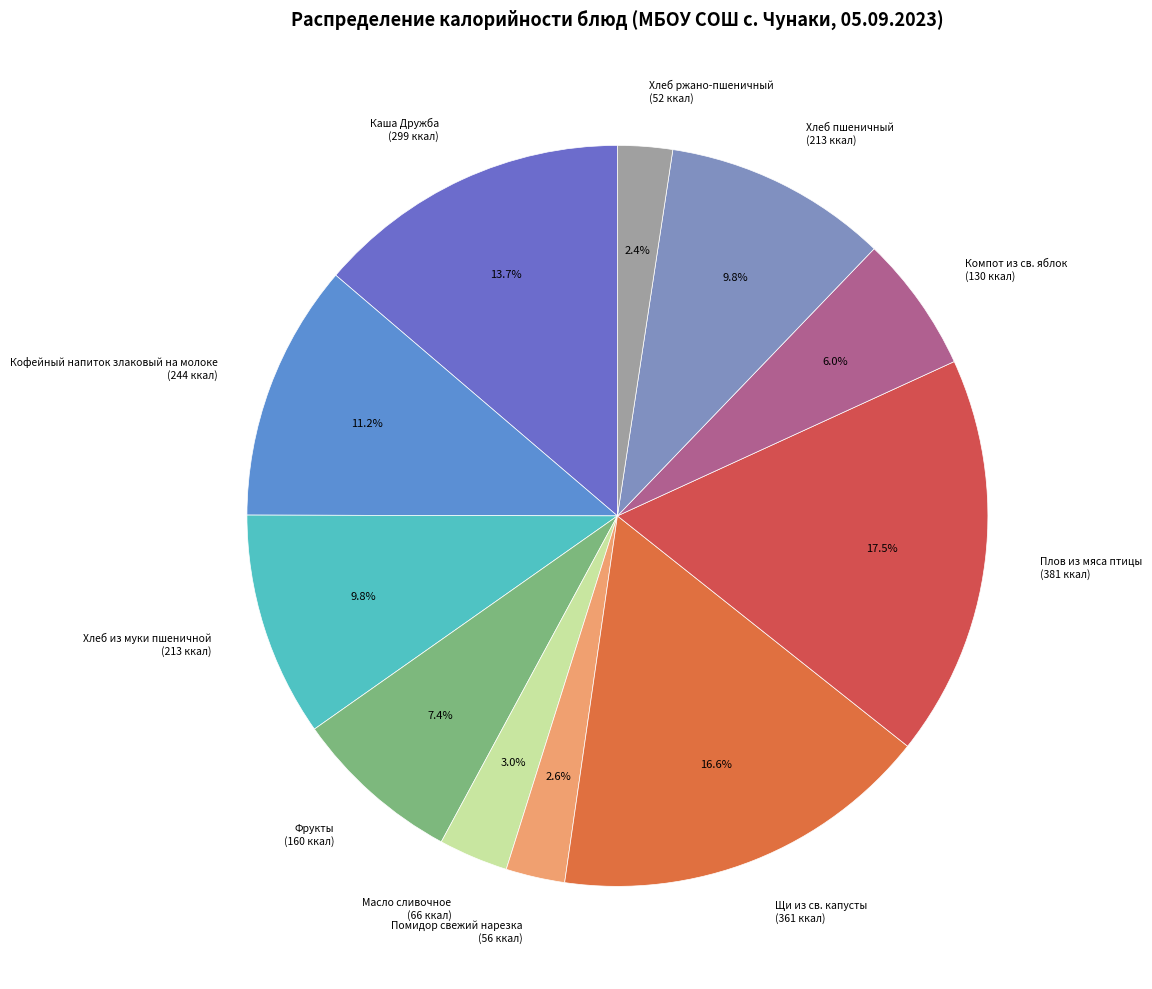

To the nearest percent, what percentage of the pie is Компот из св. яблок?

6%